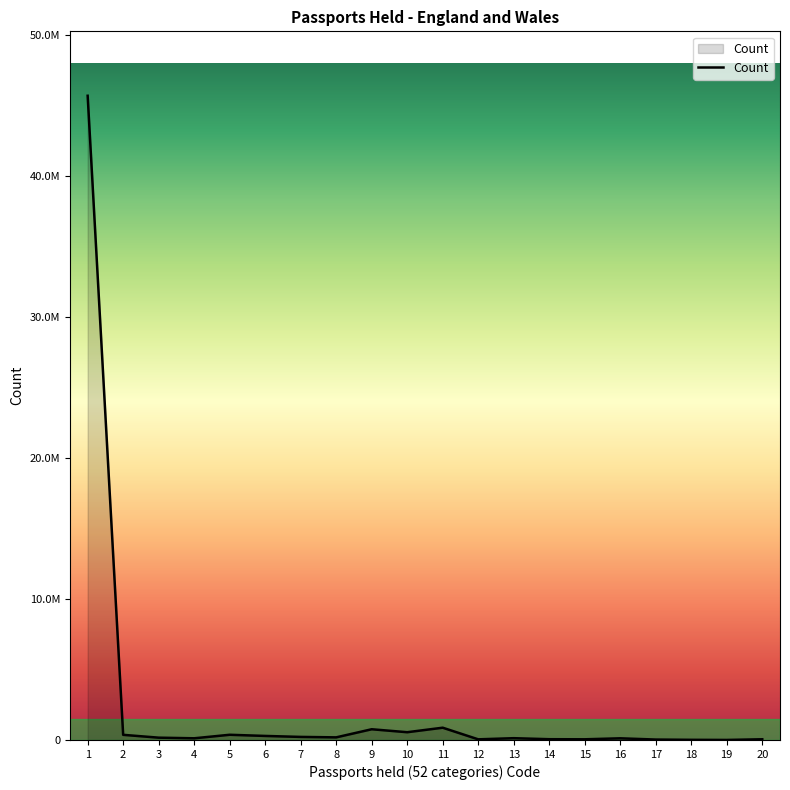

Does the chart display data point markers on the line(s)?

No